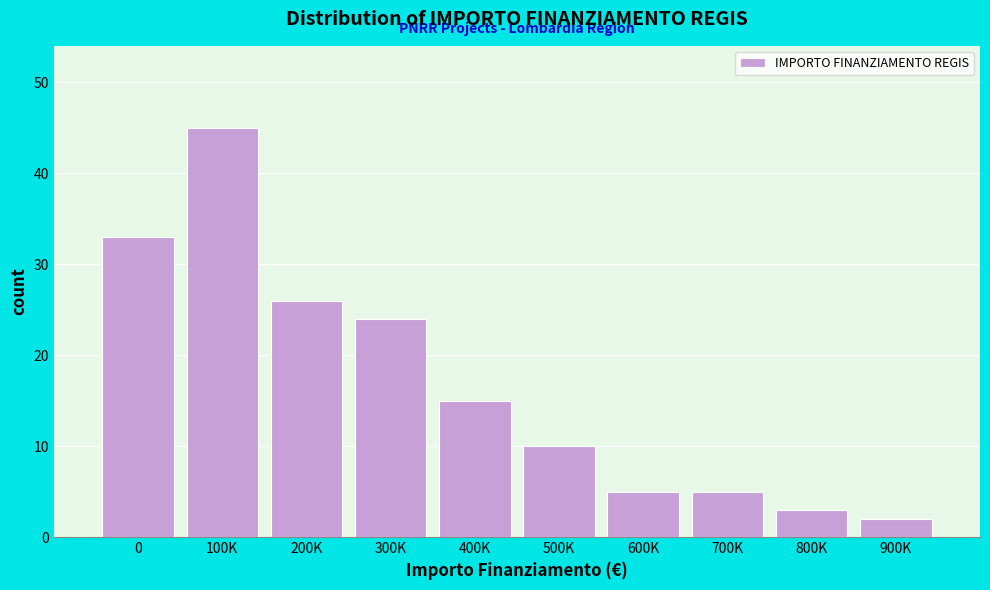

Reading right to left, list all the values displayed in this chart.

2	3	5	5	10	15	24	26	45	33